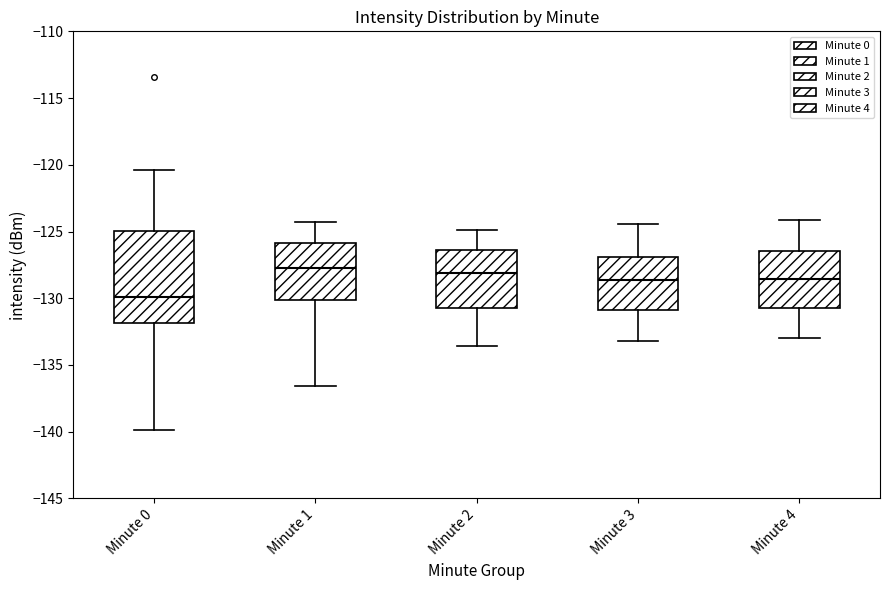

Which box's median line is the lowest?

Minute 0